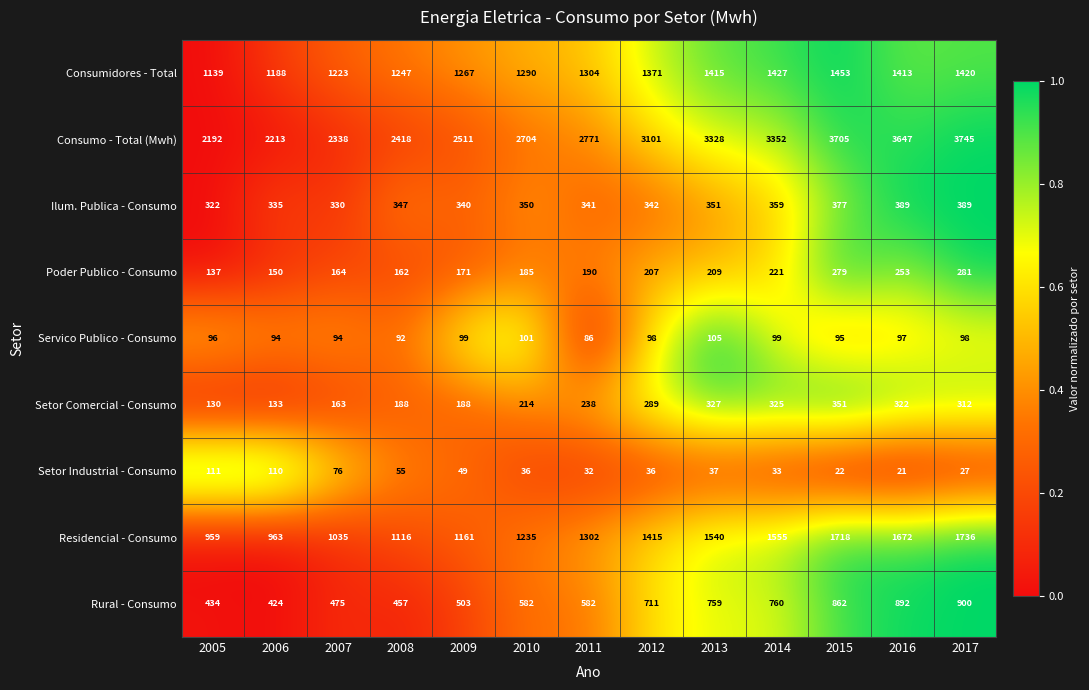

Which series has the largest range (max minus min)?

Consumo - Total (Mwh)